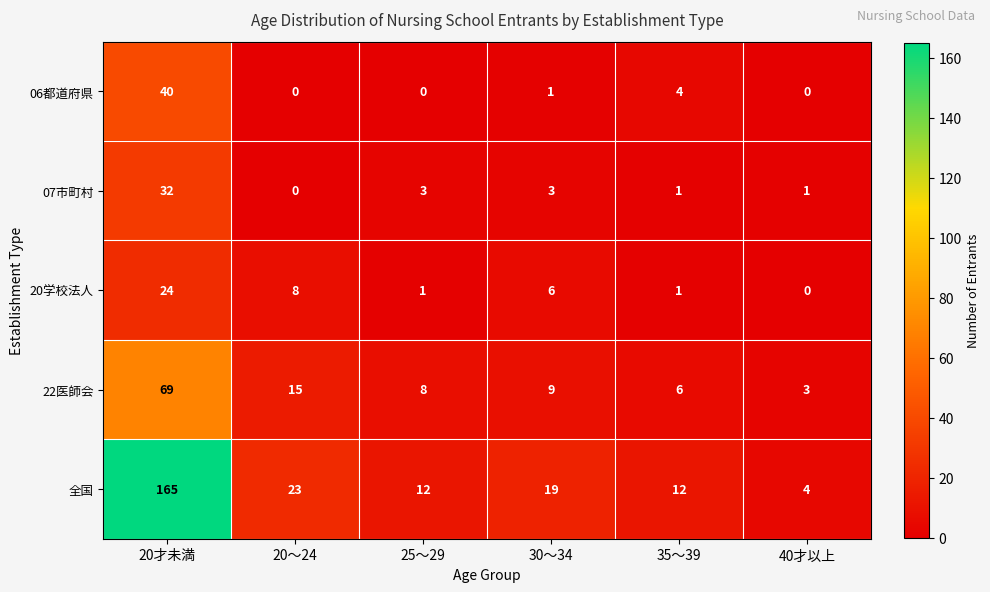

Rank the series by their maximum value, from lowest to highest.

20学校法人, 07市町村, 06都道府県, 22医師会, 全国